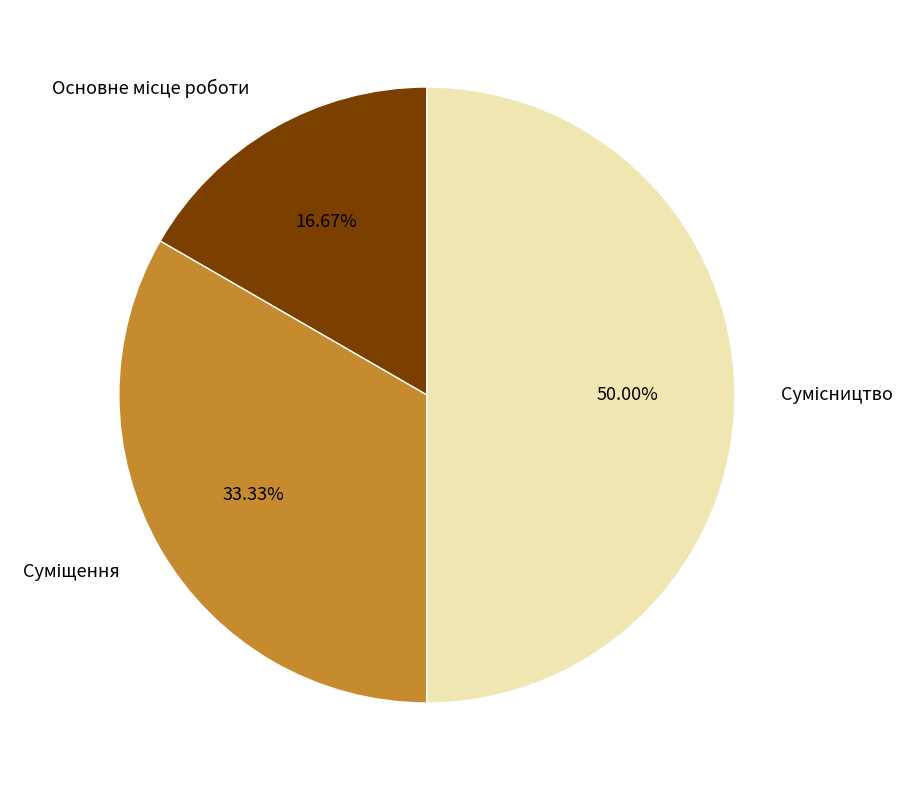

How many segments does this pie chart have?

3